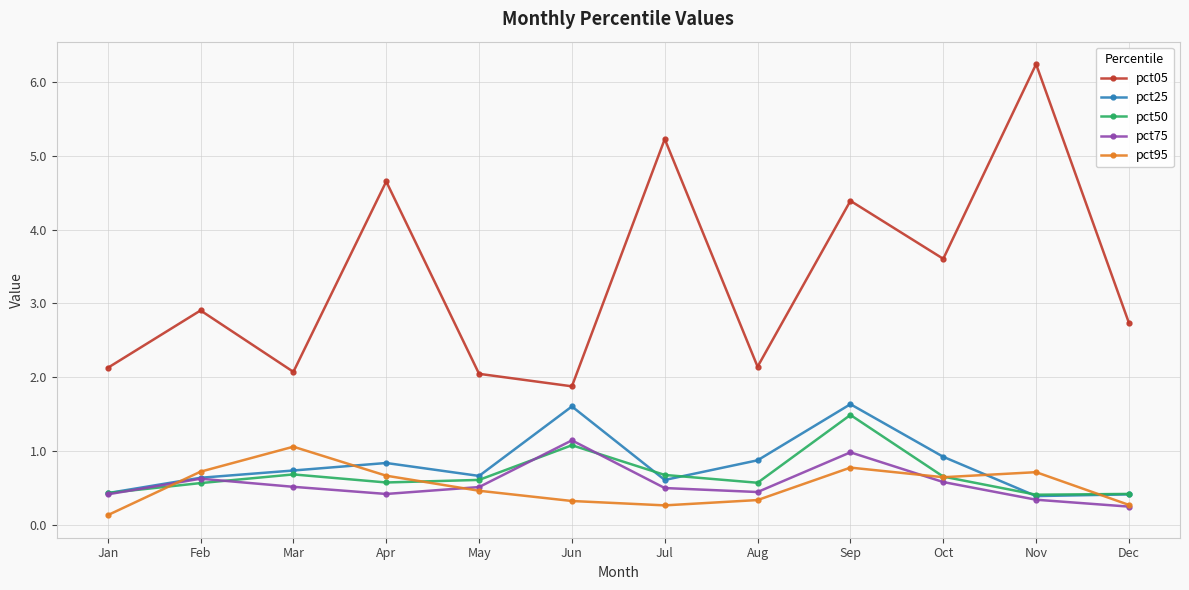

Where is the first local minimum for pct75?

Apr